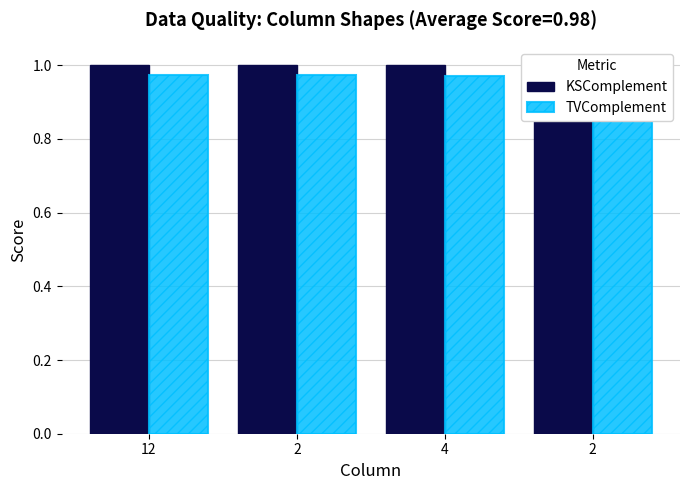

What is the sum of the KSComplement values at 2 and 2?

2.0